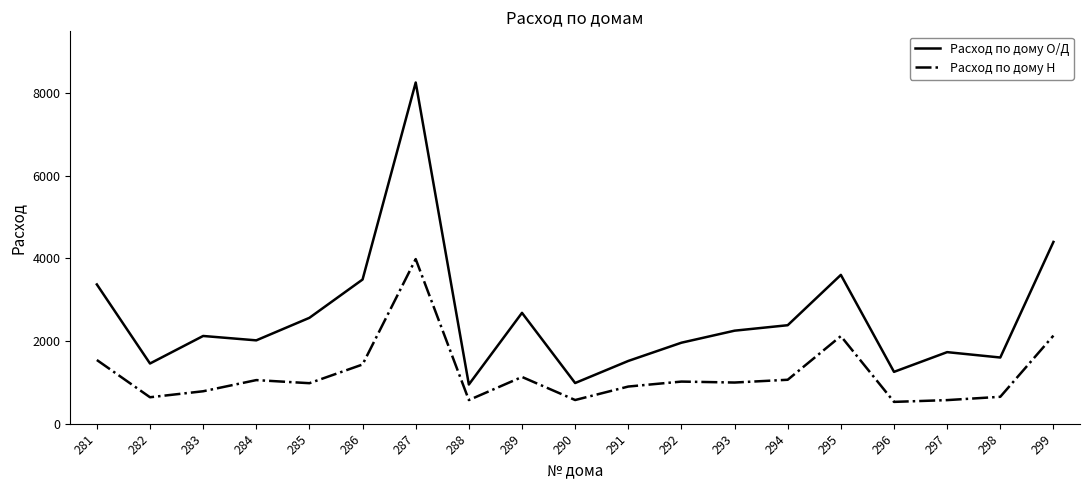

True or false: Расход по дому О/Д and Расход по дому Н cross at least once.

False